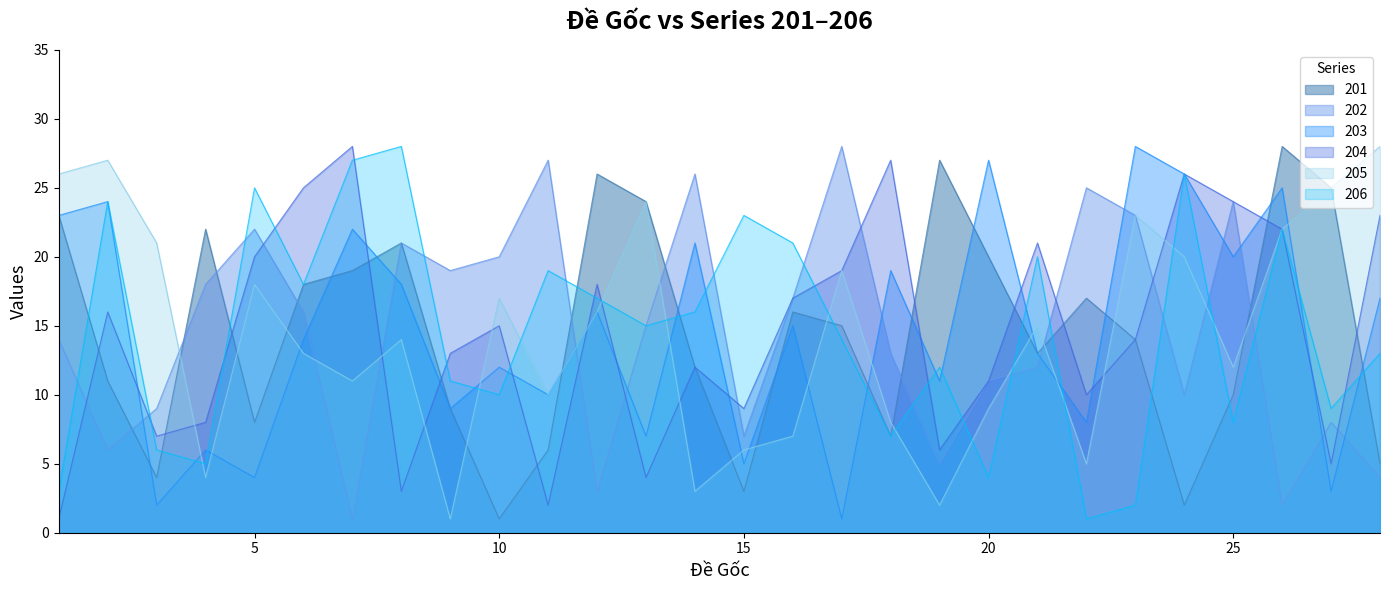

Does the chart display data point markers on the line(s)?

No